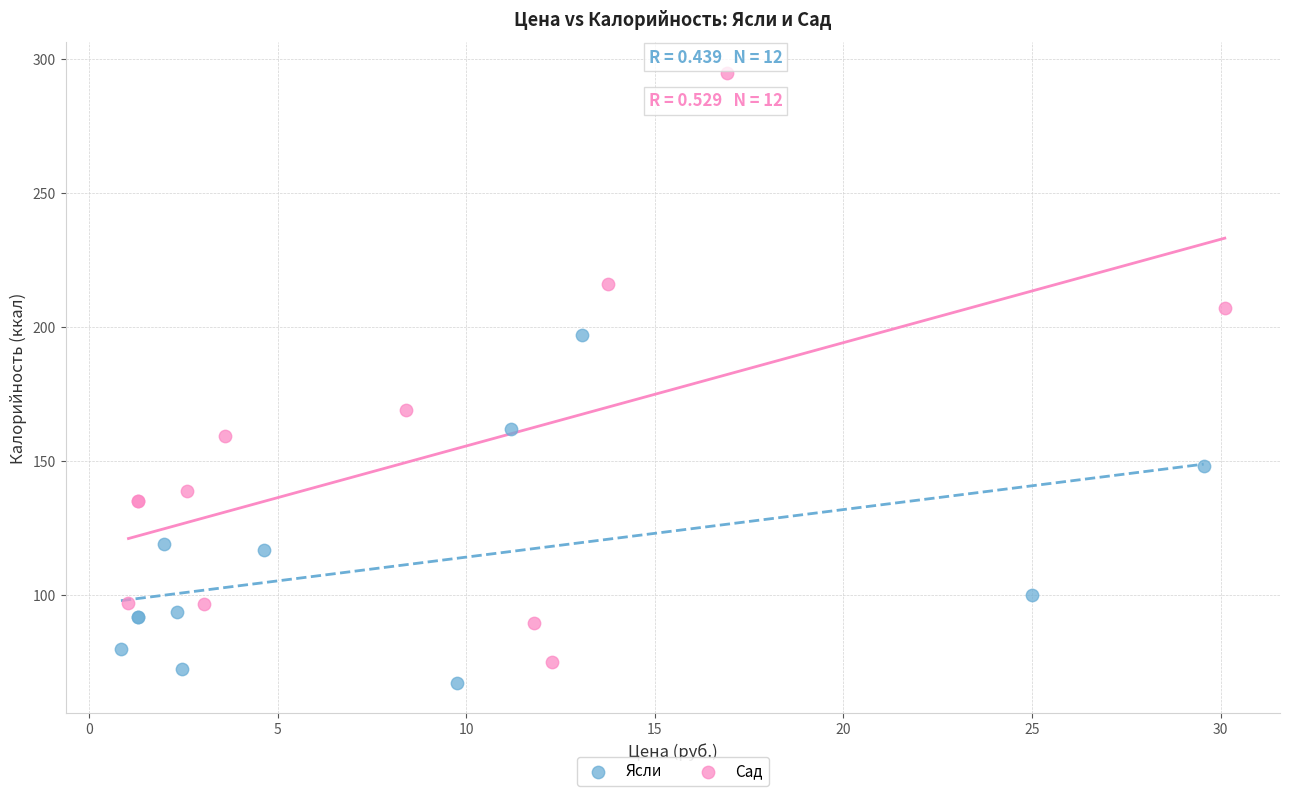

What are all the series names shown in the legend?

Ясли, Сад